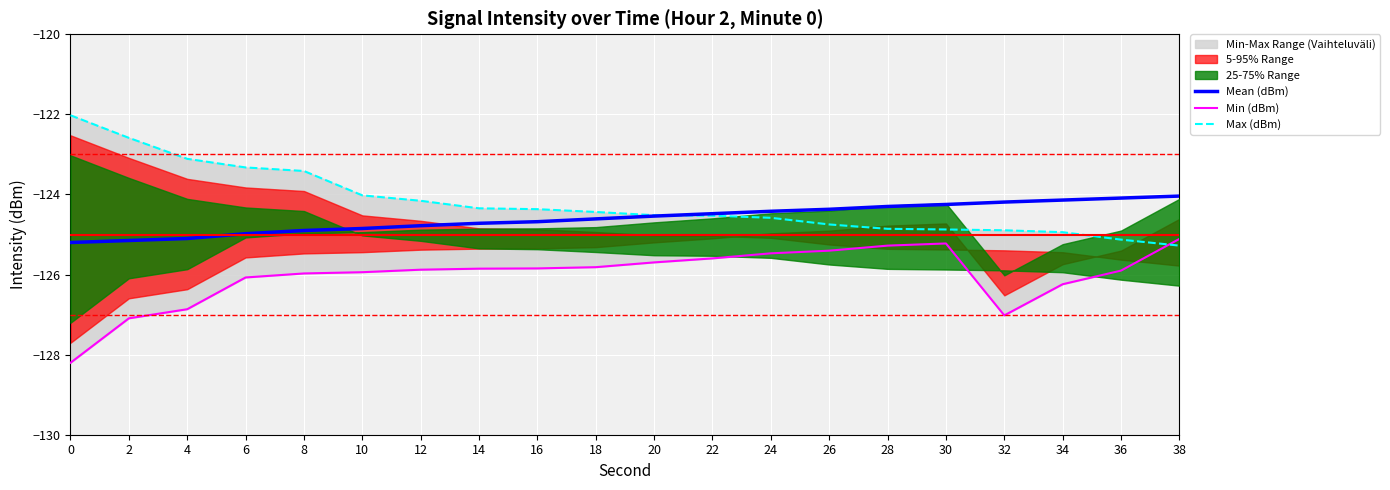

What is the difference between the second highest and minimum values in the Min (dBm) series?

3.0